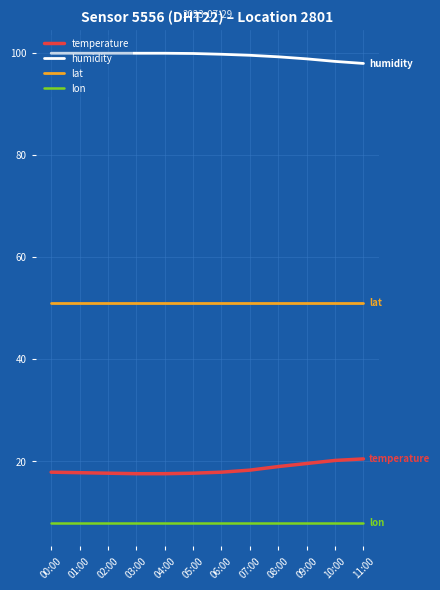

What is the maximum value for lon?

7.9